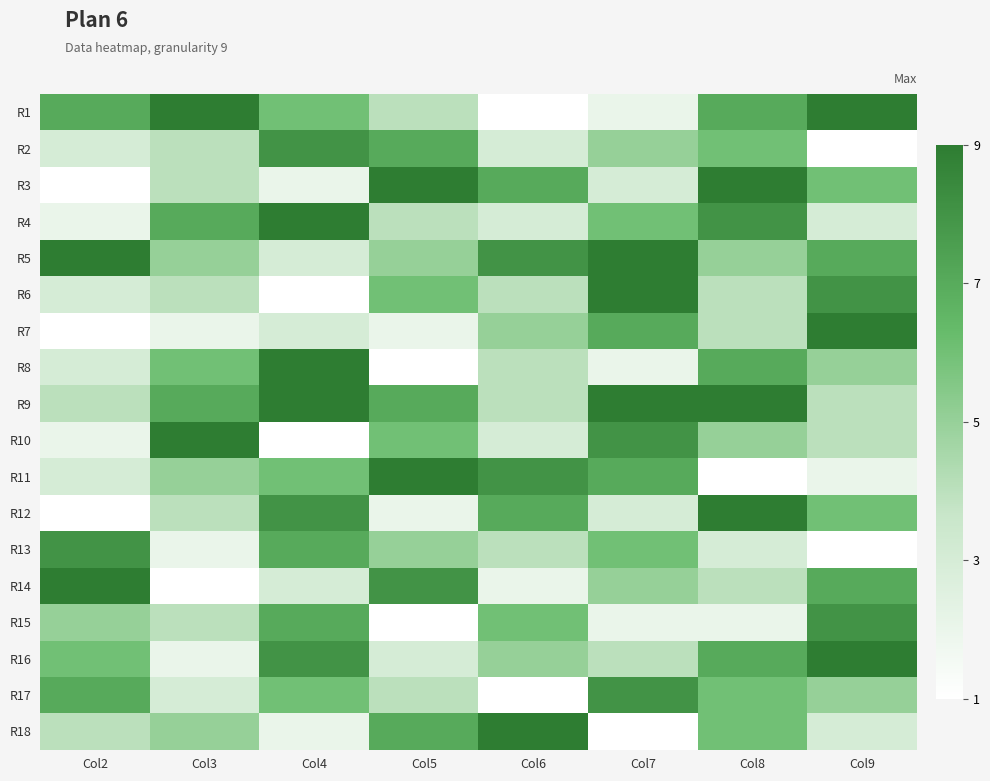

Reading left to right, list all the values displayed in this chart.

R1: Col2=7	Col3=9	Col4=6	Col5=4	Col6=1	Col7=2	Col8=7	Col9=9
R2: Col2=3	Col3=4	Col4=8	Col5=7	Col6=3	Col7=5	Col8=6	Col9=1
R3: Col2=1	Col3=4	Col4=2	Col5=9	Col6=7	Col7=3	Col8=9	Col9=6
R4: Col2=2	Col3=7	Col4=9	Col5=4	Col6=3	Col7=6	Col8=8	Col9=3
R5: Col2=9	Col3=5	Col4=3	Col5=5	Col6=8	Col7=9	Col8=5	Col9=7
R6: Col2=3	Col3=4	Col4=1	Col5=6	Col6=4	Col7=9	Col8=4	Col9=8
R7: Col2=1	Col3=2	Col4=3	Col5=2	Col6=5	Col7=7	Col8=4	Col9=9
R8: Col2=3	Col3=6	Col4=9	Col5=1	Col6=4	Col7=2	Col8=7	Col9=5
R9: Col2=4	Col3=7	Col4=9	Col5=7	Col6=4	Col7=9	Col8=9	Col9=4
R10: Col2=2	Col3=9	Col4=1	Col5=6	Col6=3	Col7=8	Col8=5	Col9=4
R11: Col2=3	Col3=5	Col4=6	Col5=9	Col6=8	Col7=7	Col8=1	Col9=2
R12: Col2=1	Col3=4	Col4=8	Col5=2	Col6=7	Col7=3	Col8=9	Col9=6
R13: Col2=8	Col3=2	Col4=7	Col5=5	Col6=4	Col7=6	Col8=3	Col9=1
R14: Col2=9	Col3=1	Col4=3	Col5=8	Col6=2	Col7=5	Col8=4	Col9=7
R15: Col2=5	Col3=4	Col4=7	Col5=1	Col6=6	Col7=2	Col8=2	Col9=8
R16: Col2=6	Col3=2	Col4=8	Col5=3	Col6=5	Col7=4	Col8=7	Col9=9
R17: Col2=7	Col3=3	Col4=6	Col5=4	Col6=1	Col7=8	Col8=6	Col9=5
R18: Col2=4	Col3=5	Col4=2	Col5=7	Col6=9	Col7=1	Col8=6	Col9=3